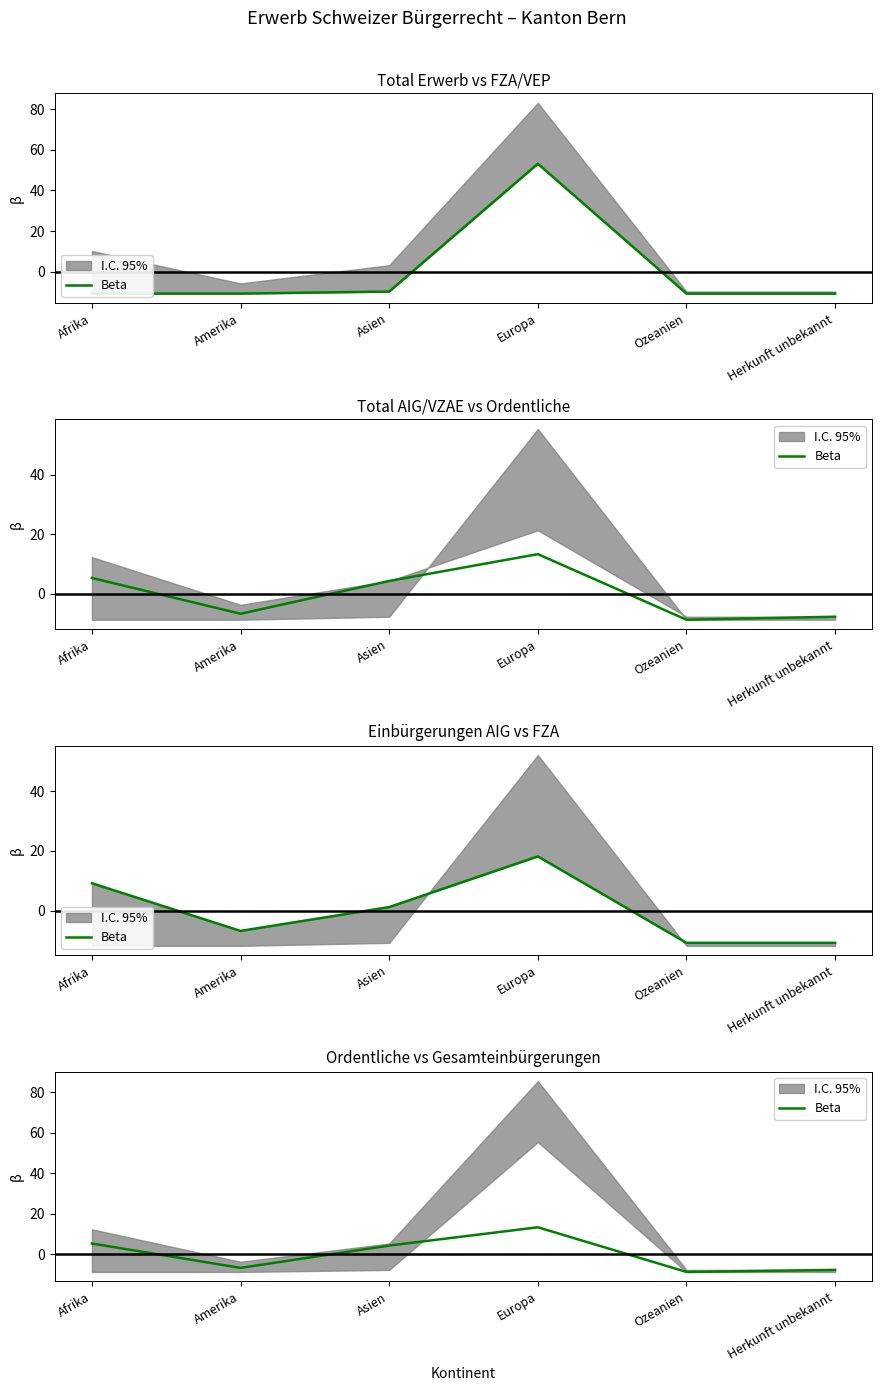

Rank the categories by value from highest to lowest.

Europa, Afrika, Asien, Amerika, Herkunft unbekannt, Ozeanien